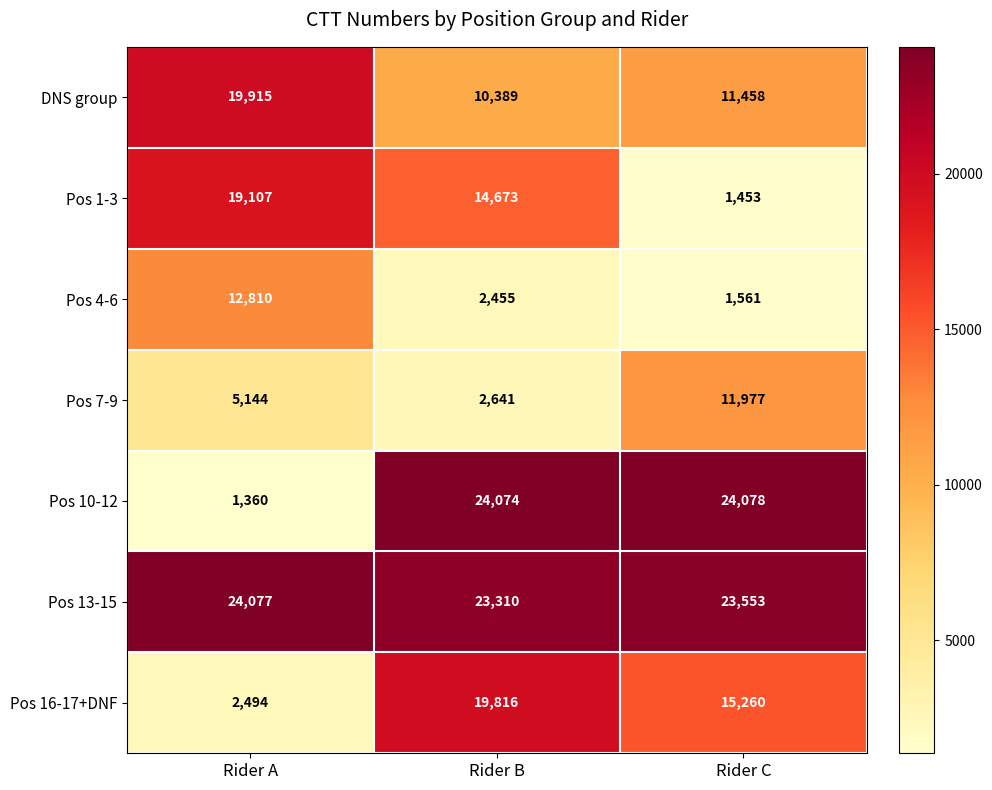

Reading right to left, transcribe all the data shown in this chart.

DNS group: Rider C=11458	Rider B=10389	Rider A=19915
Pos 1-3: Rider C=1453	Rider B=14673	Rider A=19107
Pos 4-6: Rider C=1561	Rider B=2455	Rider A=12810
Pos 7-9: Rider C=11977	Rider B=2641	Rider A=5144
Pos 10-12: Rider C=24078	Rider B=24074	Rider A=1360
Pos 13-15: Rider C=23553	Rider B=23310	Rider A=24077
Pos 16-17+DNF: Rider C=15260	Rider B=19816	Rider A=2494